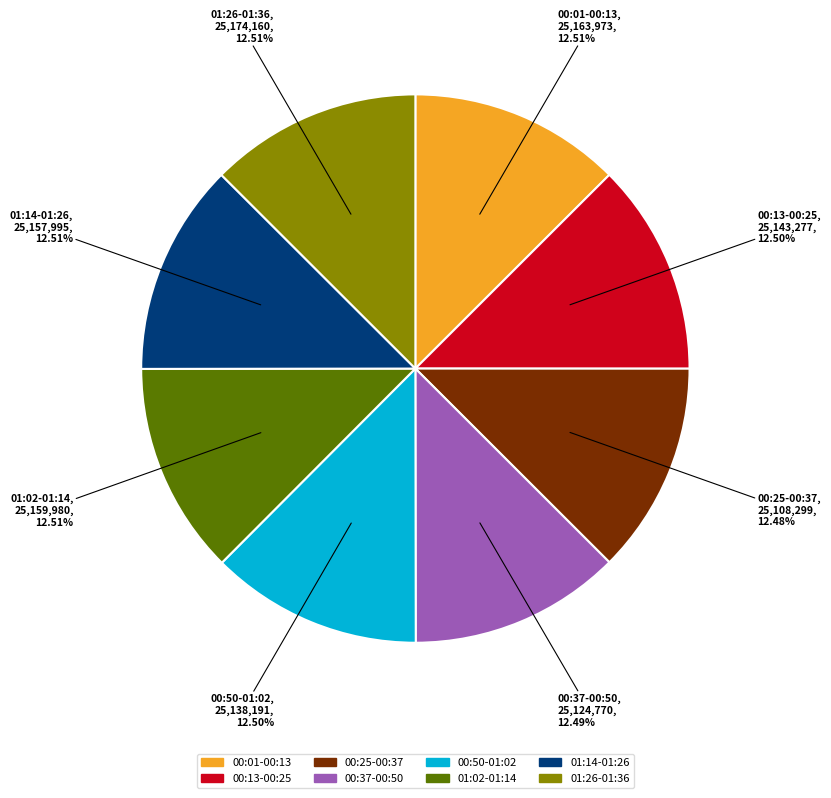

Does any single category account for the majority?

No